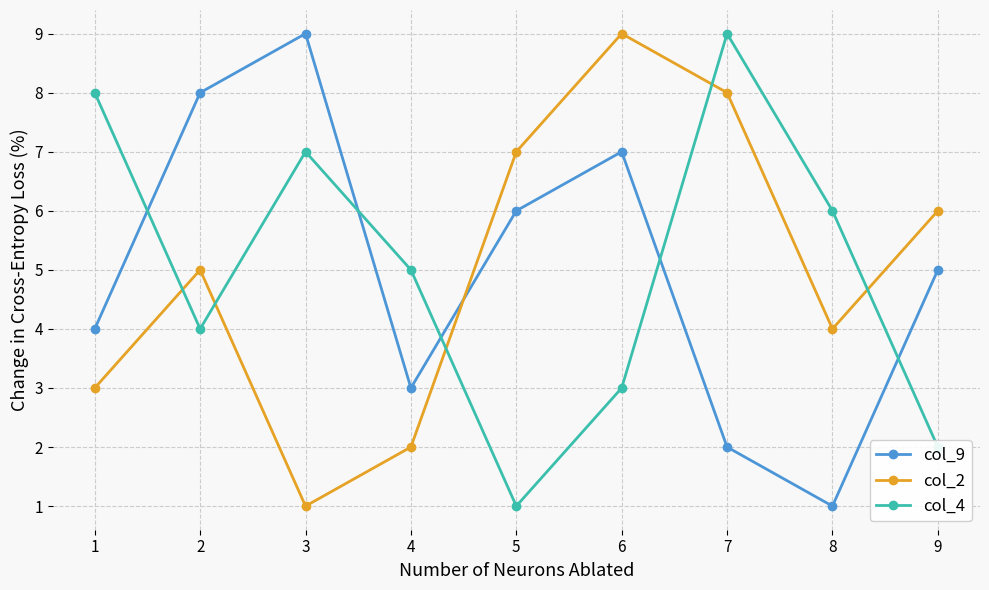

The value of col_9 at 1 is 6. True or false?

False